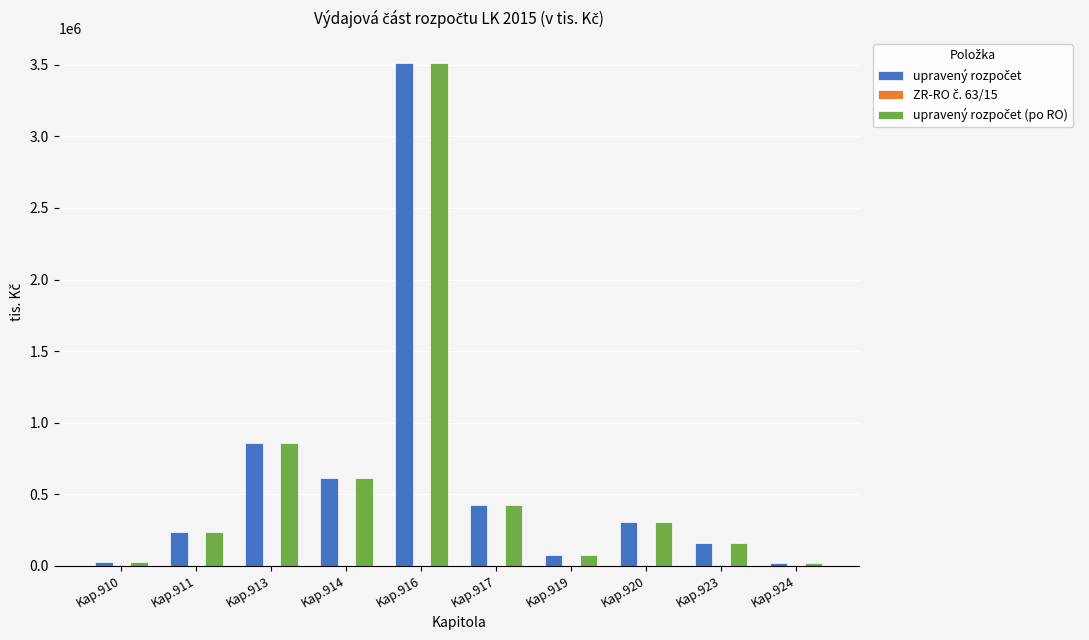

What is the greatest value displayed?

3509896.4